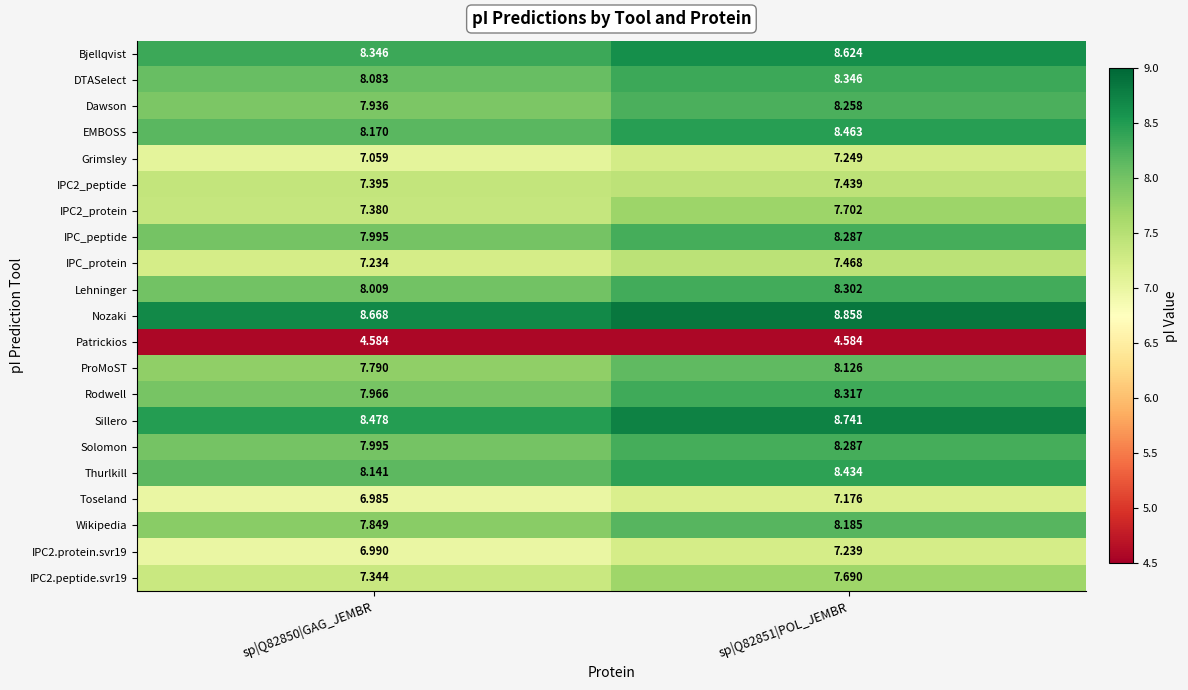

Is the value of Toseland at sp|Q82850|GAG_JEMBR greater than the value of IPC2_peptide at sp|Q82851|POL_JEMBR?

No